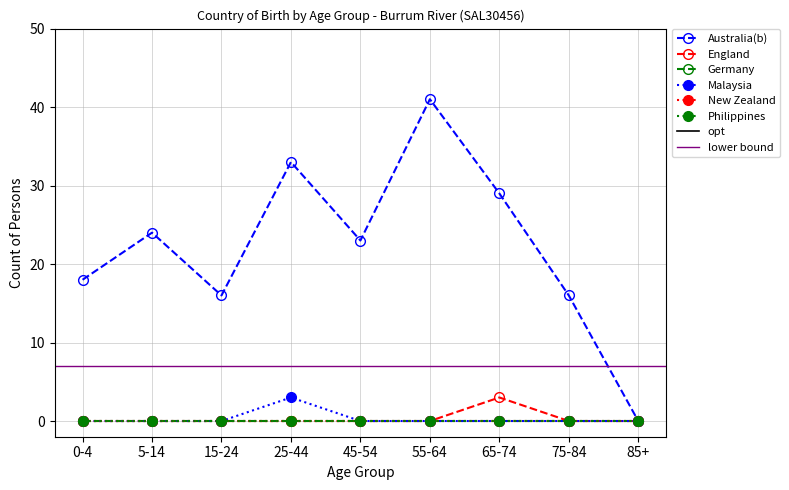

Rank the categories by Australia(b) value from lowest to highest.

85+, 15-24, 75-84, 0-4, 45-54, 5-14, 65-74, 25-44, 55-64